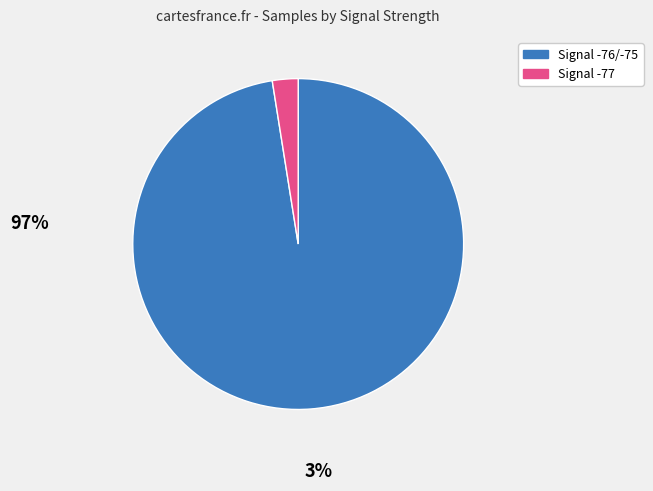

Does any single category account for the majority?

Yes